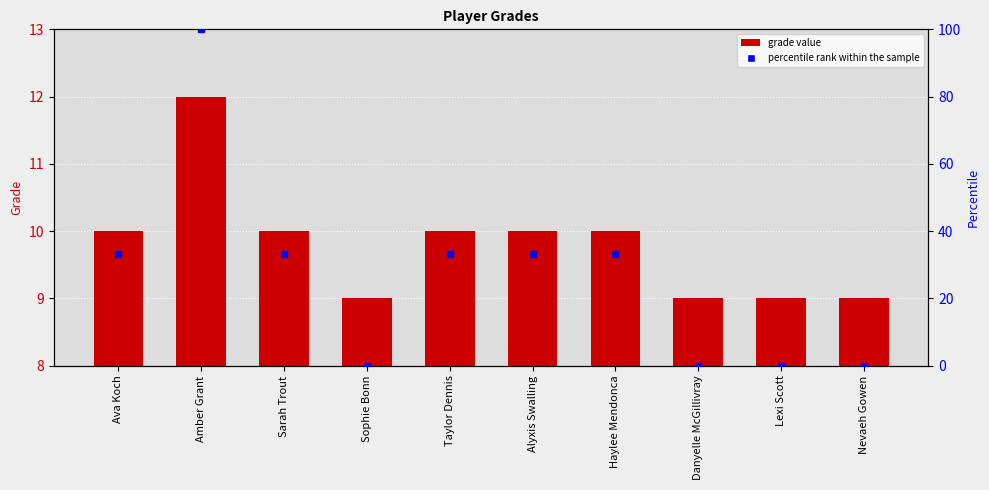

What is the value of the 9th bar from the left?

9